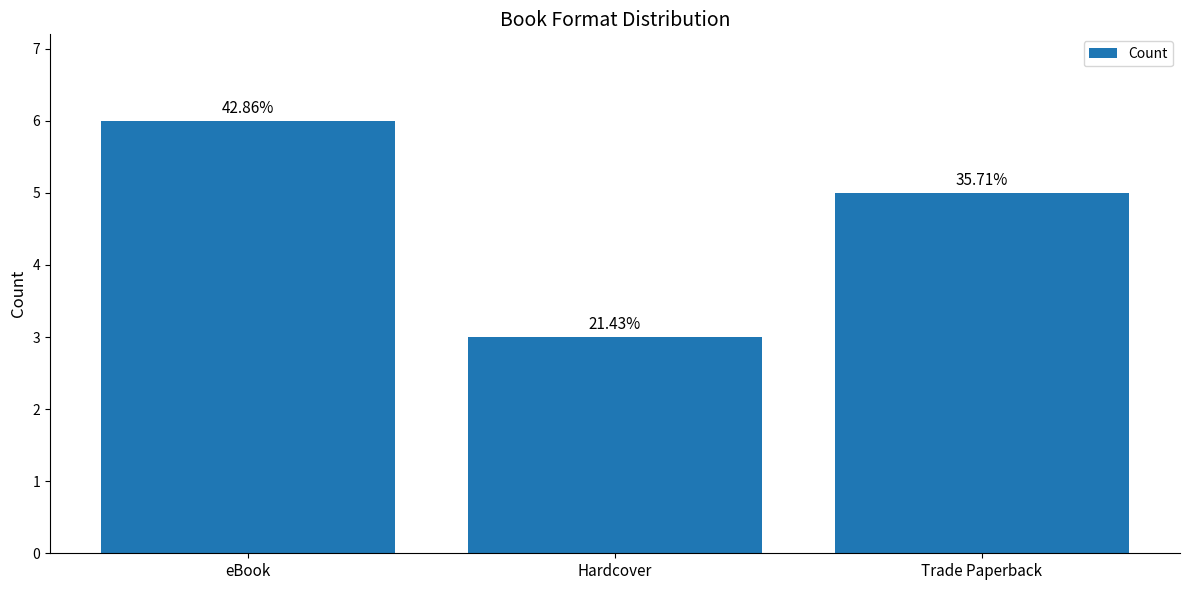

What is the change in value from Hardcover to Trade Paperback?

+2